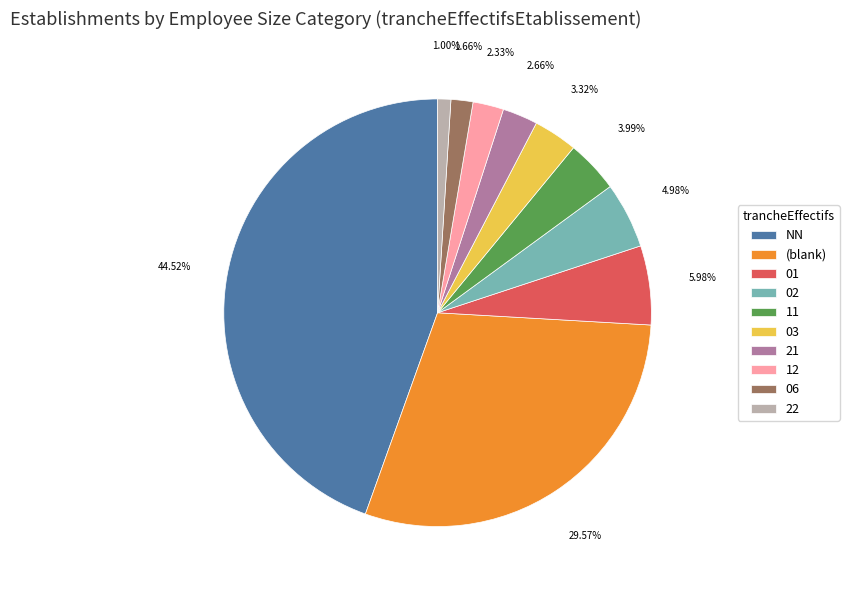

To the nearest percent, what percentage of the pie is 03?

3%